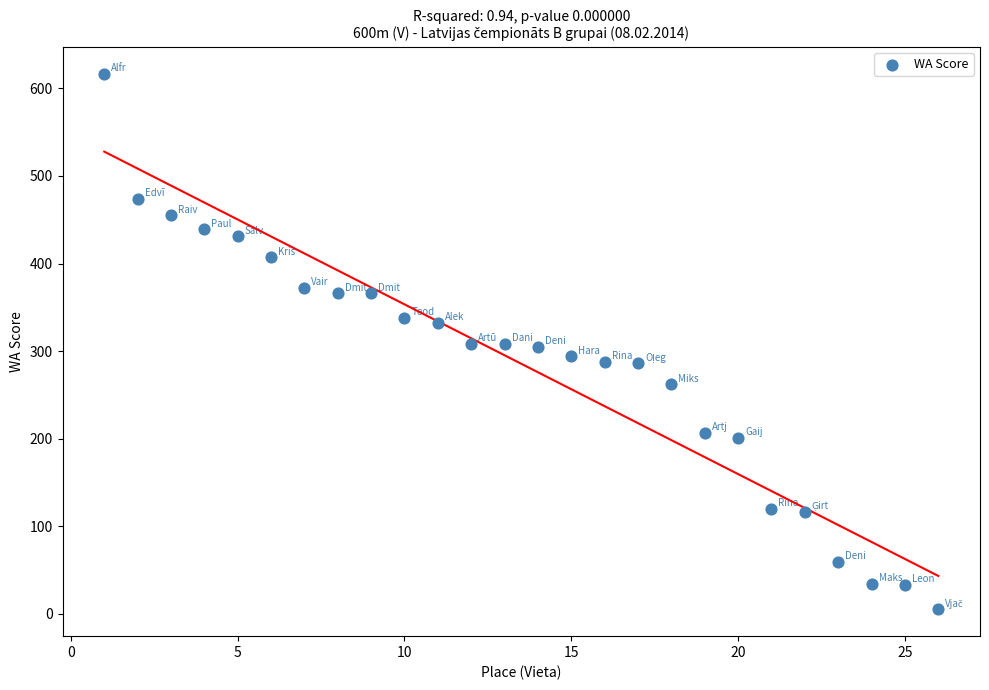

What is the range of Y values (max minus min)?

612